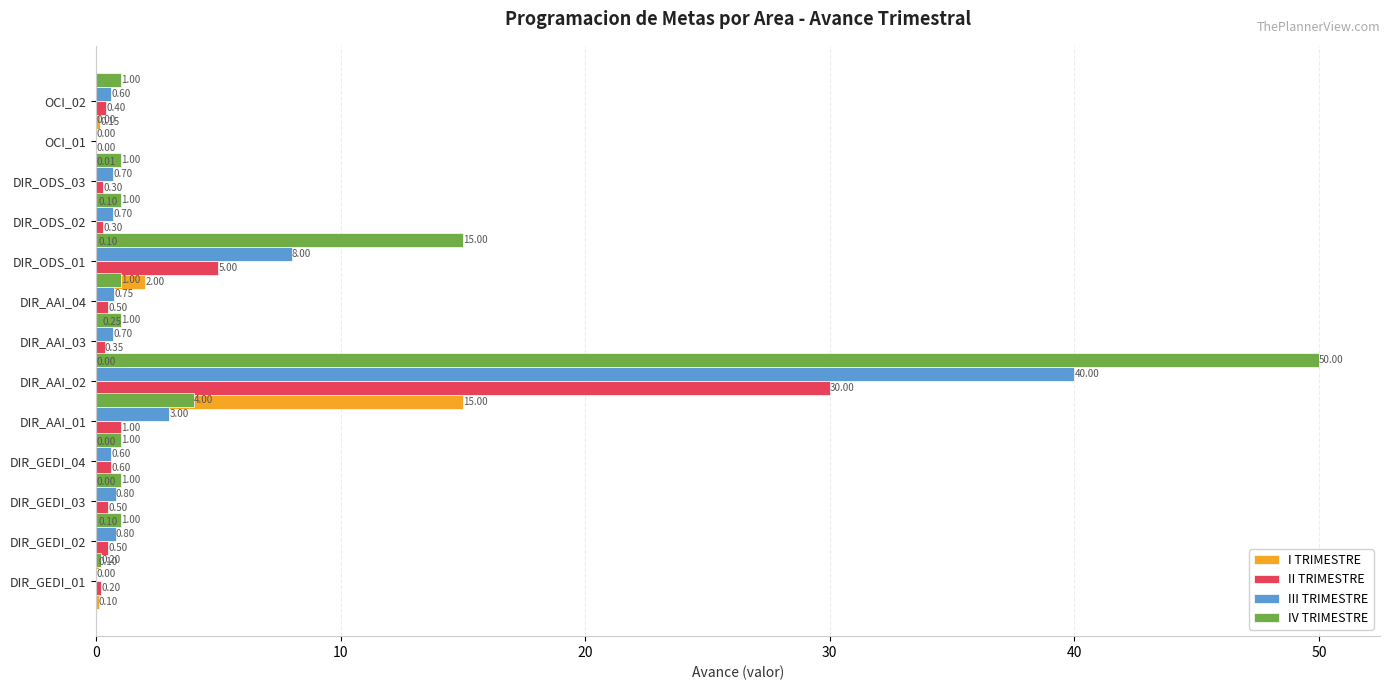

Between 50 and 7, which series saw the biggest shift?

IV TRIMESTRE